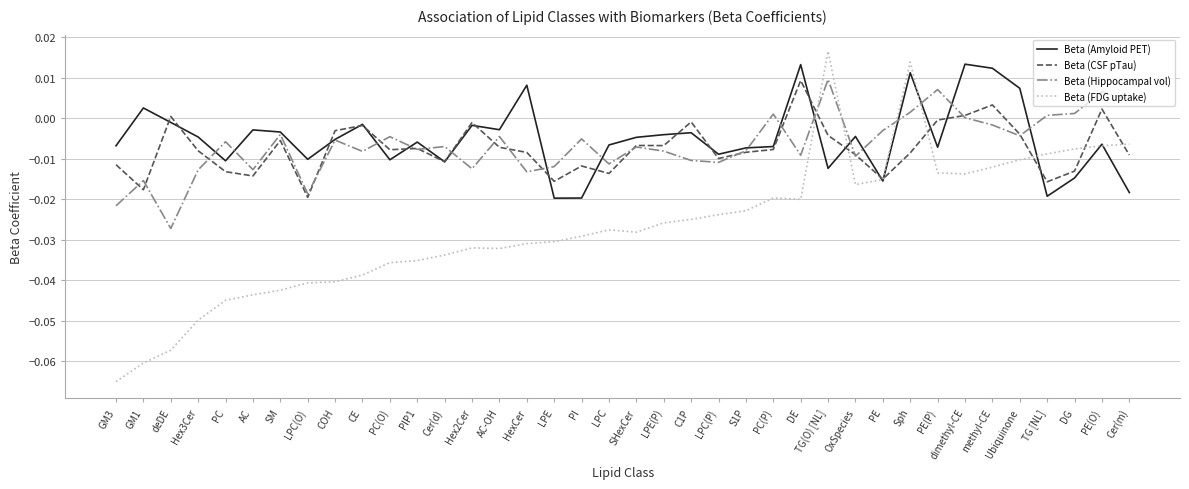

After their last crossing, which series has the higher values: Beta (Hippocampal vol) or Beta (FDG uptake)?

Beta (Hippocampal vol)